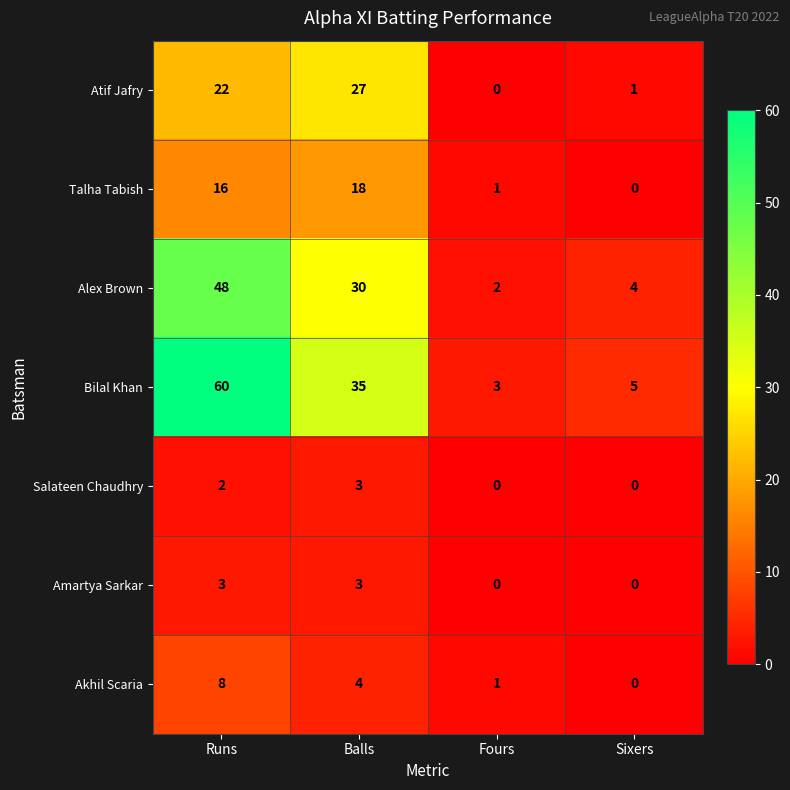

Reading right to left, extract all data points from this chart.

Atif Jafry: Sixers=1	Fours=0	Balls=27	Runs=22
Talha Tabish: Sixers=0	Fours=1	Balls=18	Runs=16
Alex Brown: Sixers=4	Fours=2	Balls=30	Runs=48
Bilal Khan: Sixers=5	Fours=3	Balls=35	Runs=60
Salateen Chaudhry: Sixers=0	Fours=0	Balls=3	Runs=2
Amartya Sarkar: Sixers=0	Fours=0	Balls=3	Runs=3
Akhil Scaria: Sixers=0	Fours=1	Balls=4	Runs=8